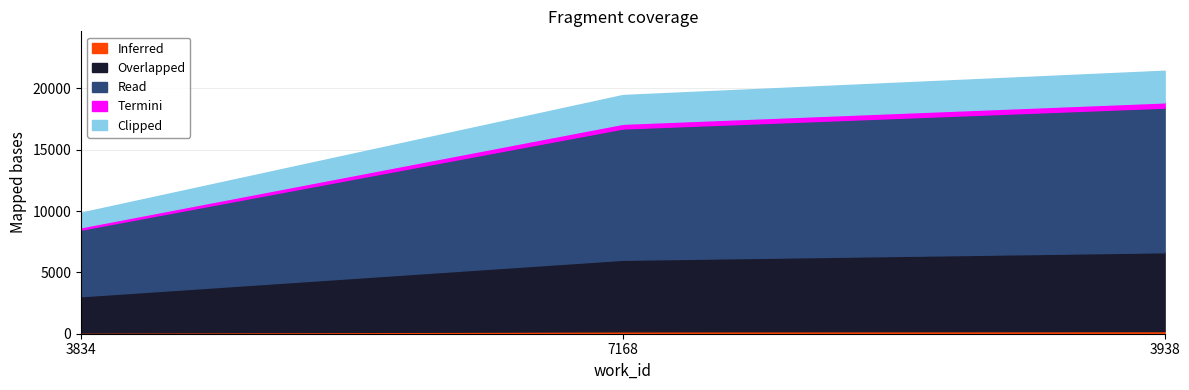

Count the number of categories in the chart.

3